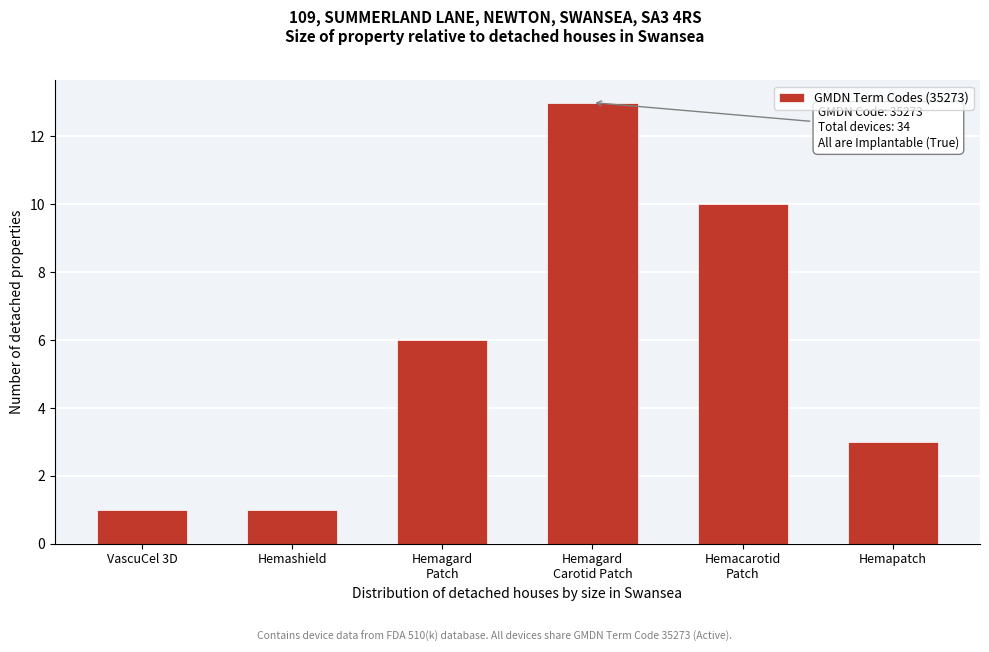

Reading left to right, extract all data points from this chart.

1	1	6	13	10	3